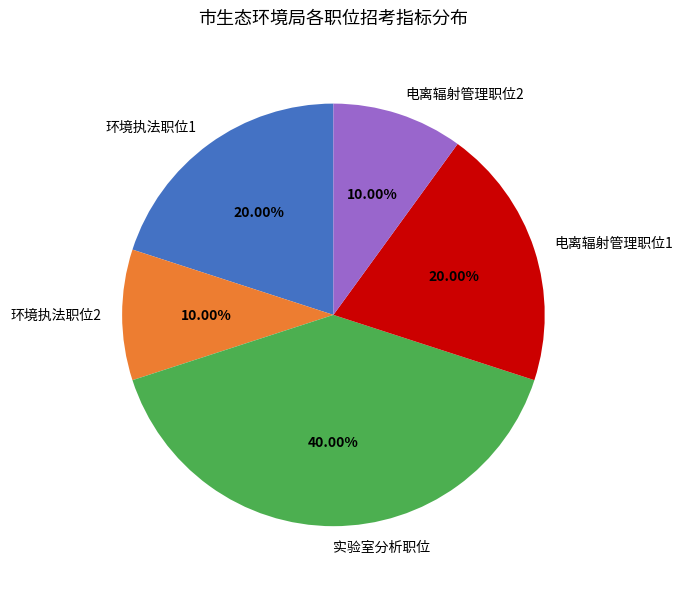

To the nearest percent, what is the difference between the largest and smallest slice percentages?

30%